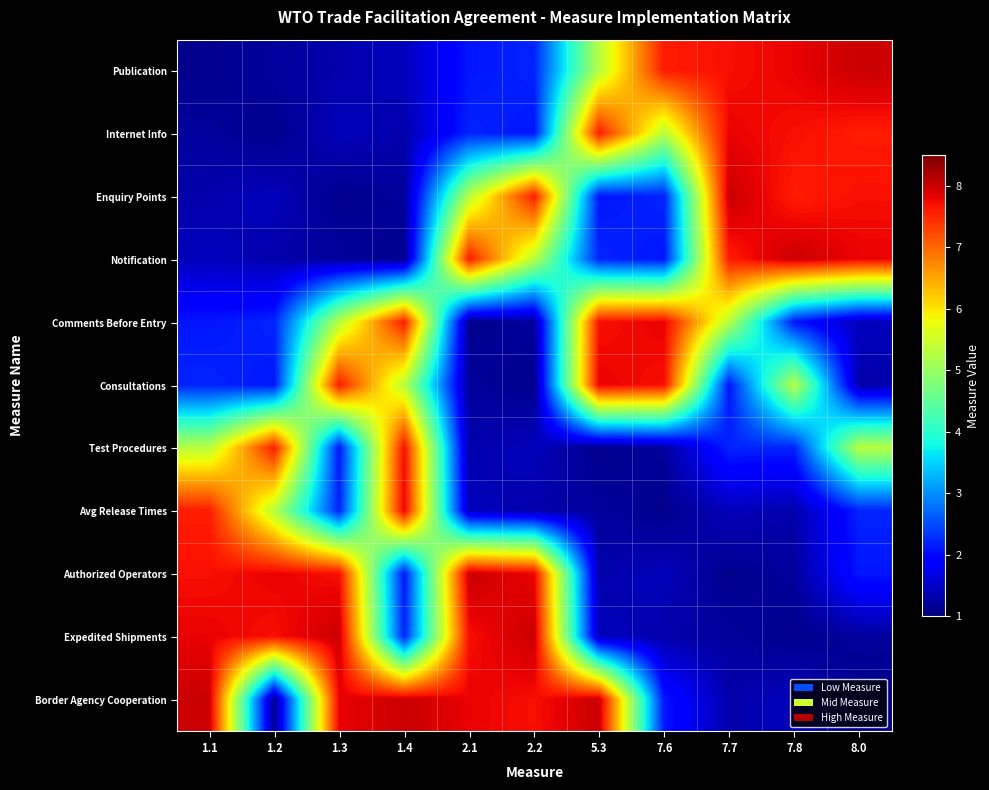

Reading left to right, transcribe all the data shown in this chart.

Publication: 1.1=1.1	1.2=1.2	1.3=1.3	1.4=1.4	2.1=2.1	2.2=2.2	5.3=5.3	7.6=7.6	7.7=7.7	7.8=7.8	8.0=8.0
Internet Info: 1.1=1.2	1.2=1.1	1.3=1.4	1.4=1.3	2.1=2.2	2.2=2.1	5.3=7.6	7.6=5.3	7.7=7.8	7.8=7.7	8.0=7.6
Enquiry Points: 1.1=1.3	1.2=1.4	1.3=1.1	1.4=1.2	2.1=5.3	2.2=7.6	5.3=2.1	7.6=2.2	7.7=8.0	7.8=7.6	8.0=7.7
Notification: 1.1=1.4	1.2=1.3	1.3=1.2	1.4=1.1	2.1=7.6	2.2=5.3	5.3=2.2	7.6=2.1	7.7=7.6	7.8=8.0	8.0=7.8
Comments Before Entry: 1.1=2.1	1.2=2.2	1.3=5.3	1.4=7.6	2.1=1.1	2.2=1.2	5.3=7.7	7.6=7.8	7.7=5.3	7.8=2.1	8.0=1.4
Consultations: 1.1=2.2	1.2=2.1	1.3=7.6	1.4=5.3	2.1=1.2	2.2=1.1	5.3=7.8	7.6=7.7	7.7=2.1	7.8=5.3	8.0=1.3
Test Procedures: 1.1=5.3	1.2=7.6	1.3=2.1	1.4=7.7	2.1=1.3	2.2=1.4	5.3=1.1	7.6=1.2	7.7=2.2	7.8=2.2	8.0=5.3
Avg Release Times: 1.1=7.6	1.2=5.3	1.3=2.2	1.4=7.8	2.1=1.4	2.2=1.3	5.3=1.2	7.6=1.1	7.7=1.4	7.8=1.3	8.0=2.2
Authorized Operators: 1.1=7.7	1.2=7.8	1.3=7.7	1.4=2.1	2.1=8.0	2.2=7.8	5.3=1.3	7.6=1.4	7.7=1.1	7.8=1.2	8.0=2.1
Expedited Shipments: 1.1=7.8	1.2=7.7	1.3=8.0	1.4=2.2	2.1=7.7	2.2=8.0	5.3=1.4	7.6=1.3	7.7=1.2	7.8=1.1	8.0=1.2
Border Agency Cooperation: 1.1=8.0	1.2=1.1	1.3=7.8	1.4=8.0	2.1=7.8	2.2=7.7	5.3=8.0	7.6=2.1	7.7=1.3	7.8=1.4	8.0=1.1